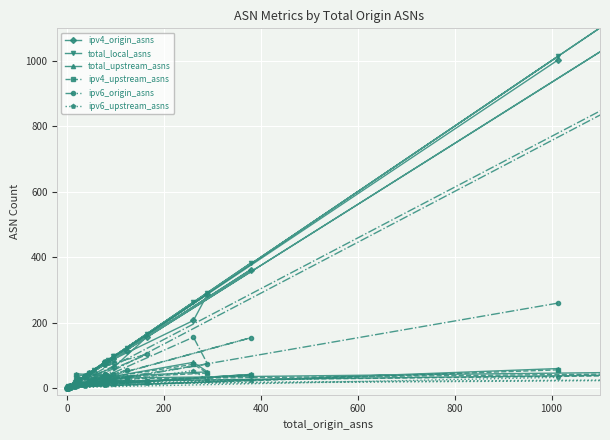

Which series has the largest total across all categories?

total_local_asns